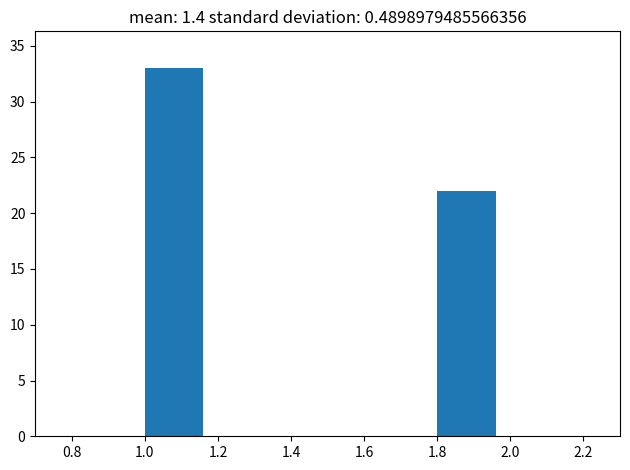

Reading left to right, list every bar in this chart as the range it spans on the x-axis followed by its height. The values are not printed on the chart, so give them approximately, as read against the axis.

1.0 to 1.2: 33
1.2 to 1.4: 0
1.4 to 1.6: 0
1.6 to 1.8: 0
1.8 to 2.0: 22